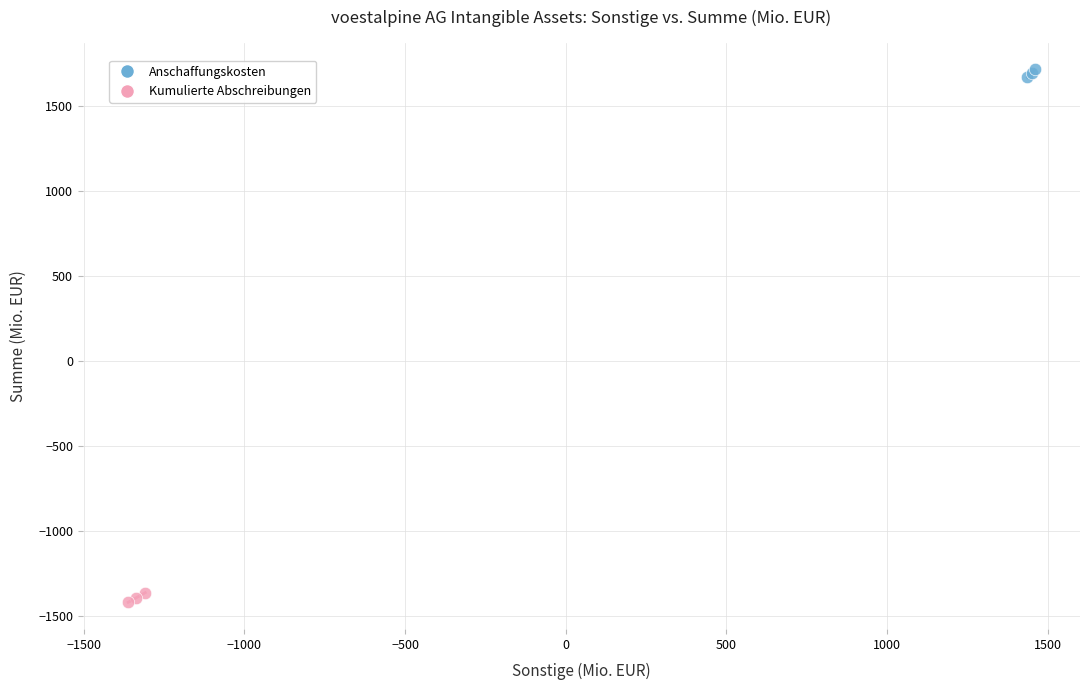

Which series reaches the minimum Y coordinate?

Kumulierte Abschreibungen